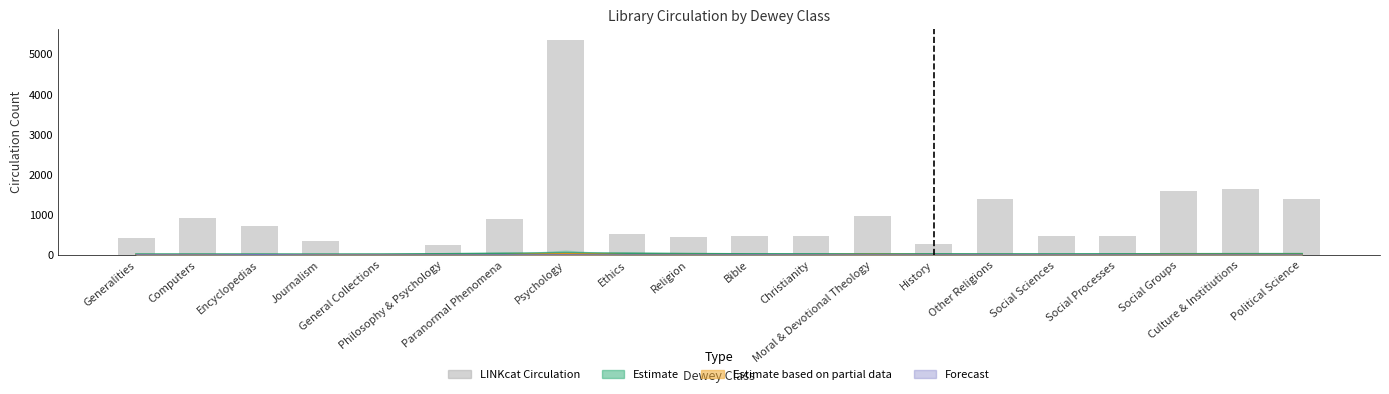

Where is the data nearest to the value 2695?

Culture & Institiutions